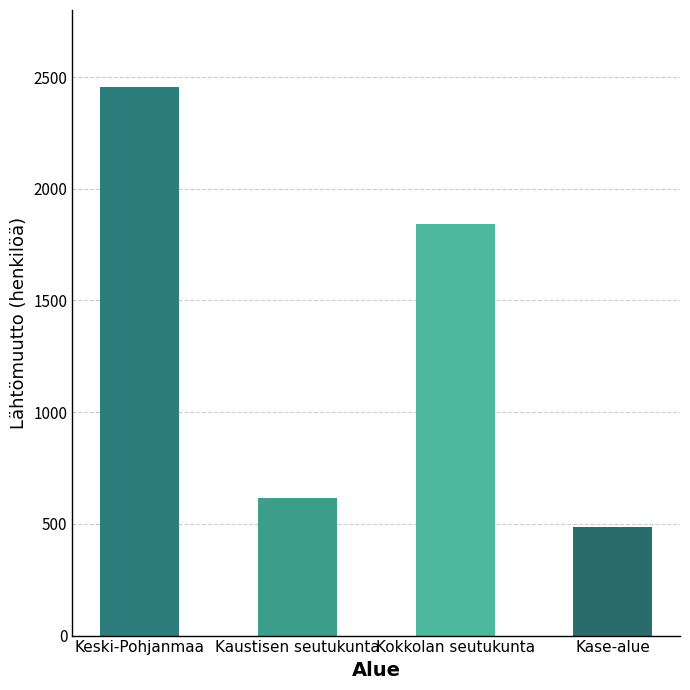

What is the average value?

1350